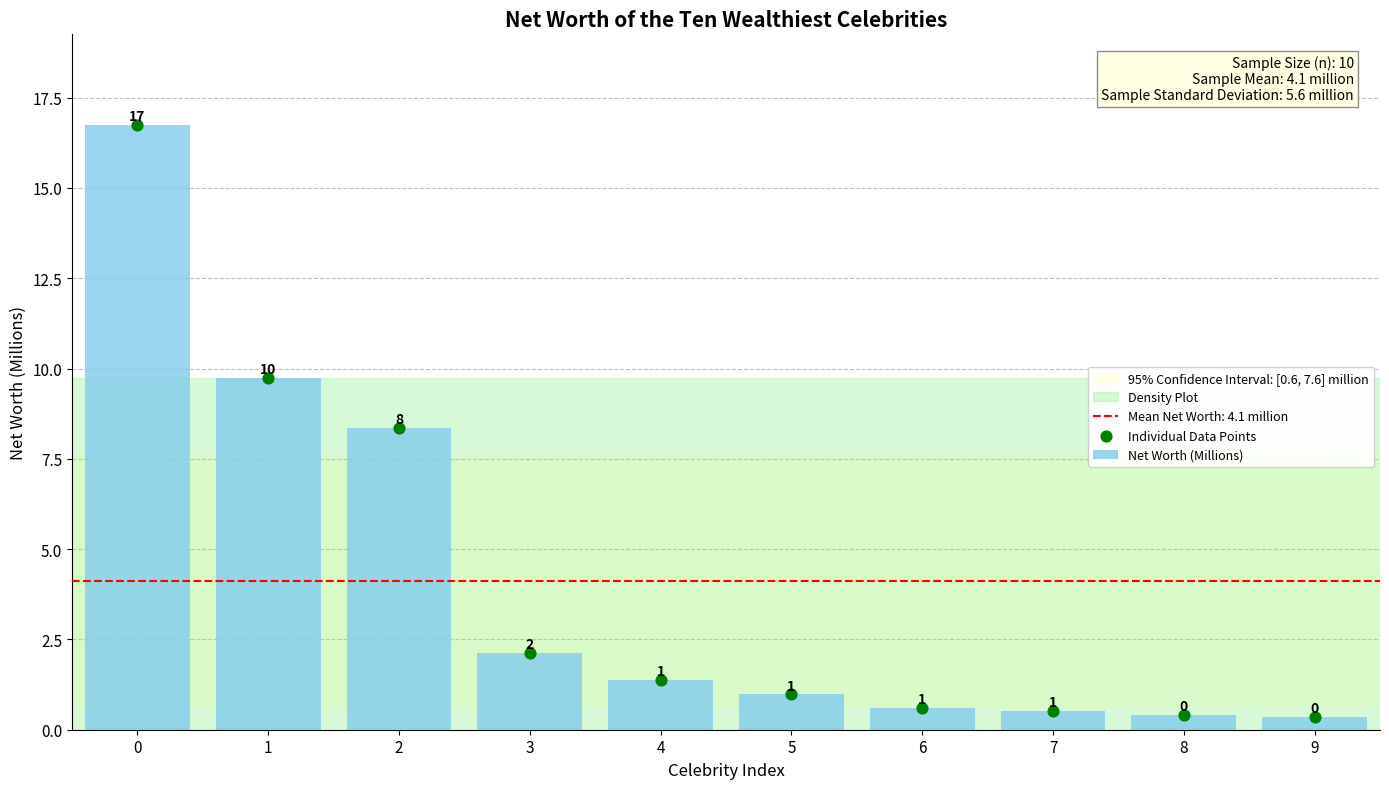

Between 5 and 8, which is larger?

5